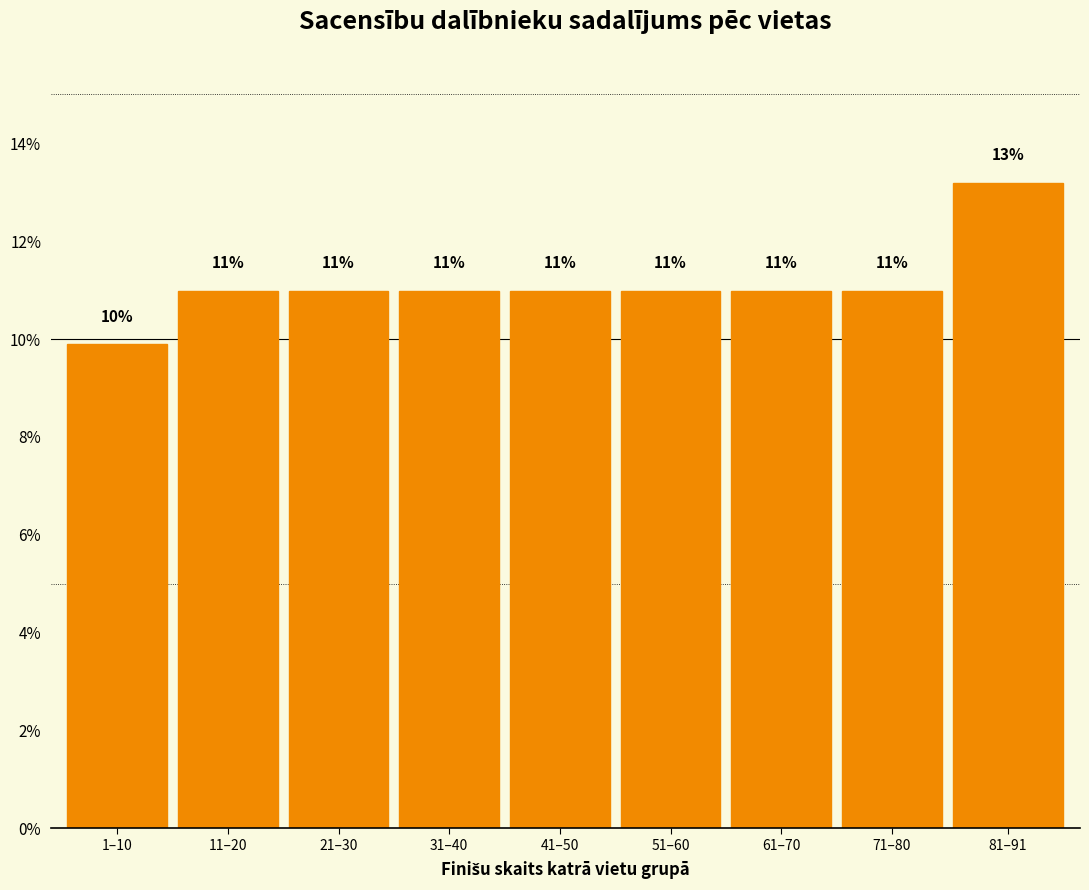

Is it true that the value at 11–20 is 7.4?

False